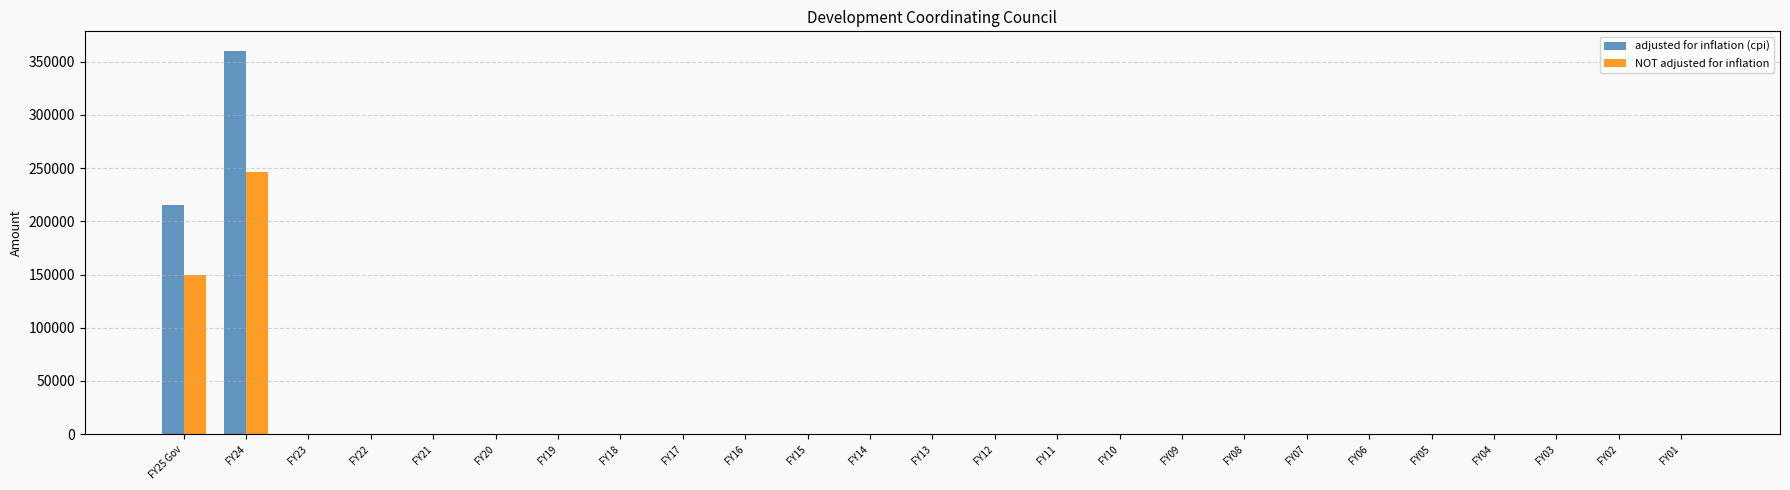

Count the number of categories in the chart.

25